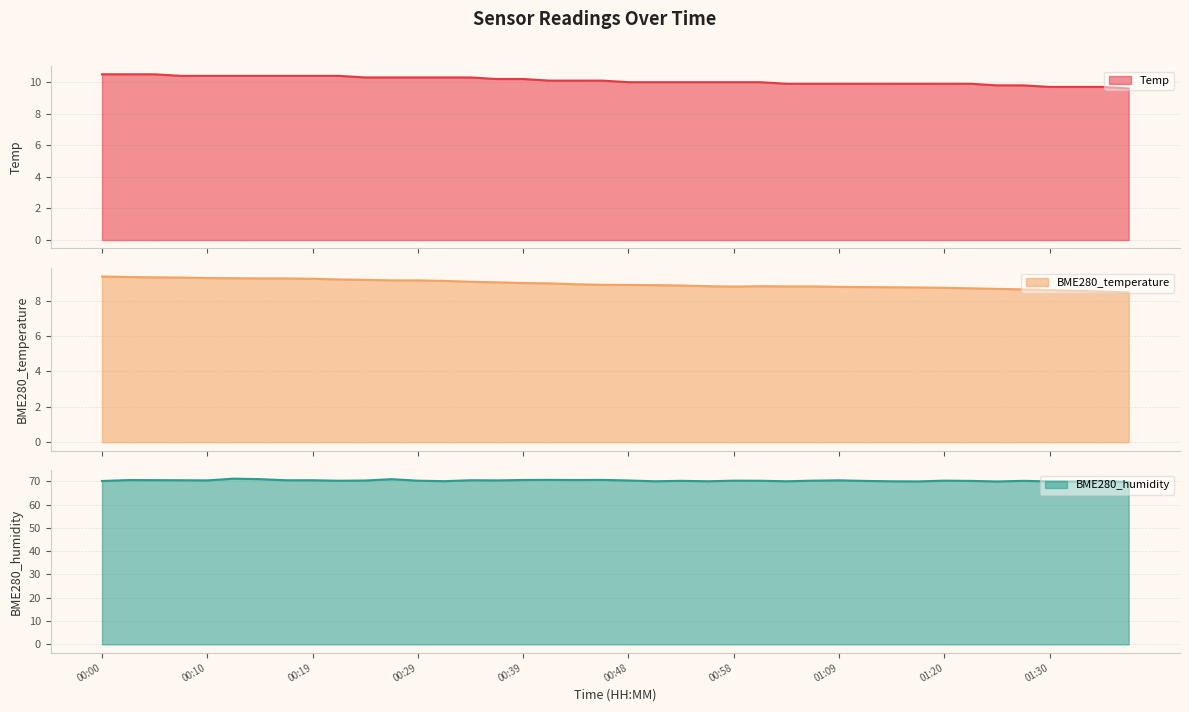

How many data points in BME280_humidity are above 70?

31